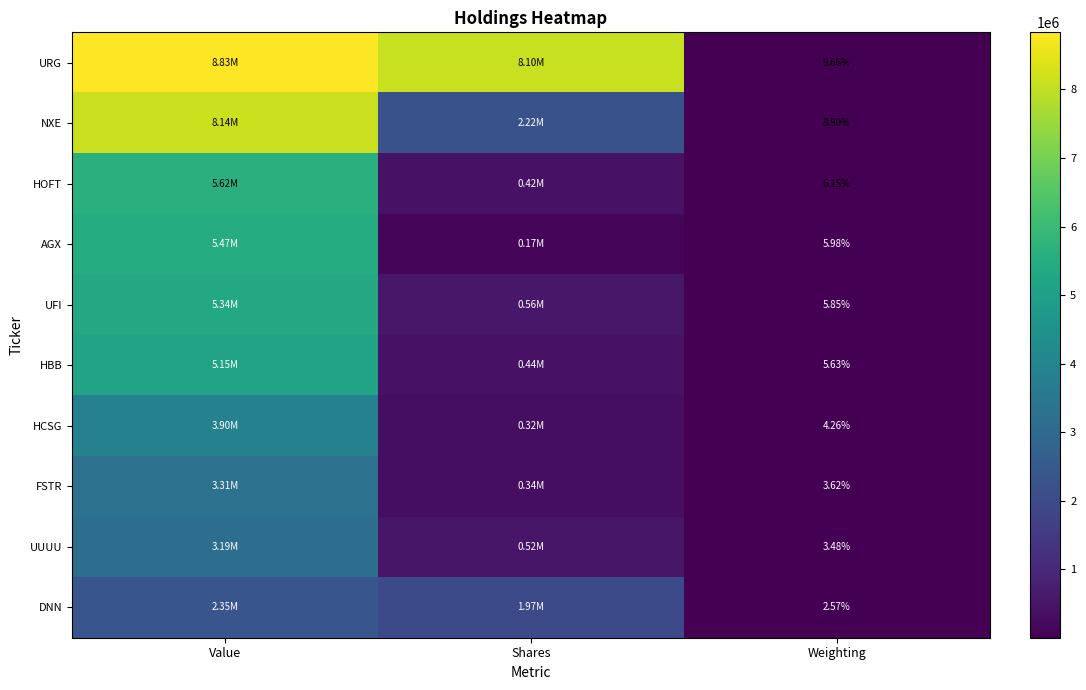

Rank the series at Weighting from lowest to highest value.

DNN, UUUU, FSTR, HCSG, HBB, UFI, AGX, HOFT, NXE, URG